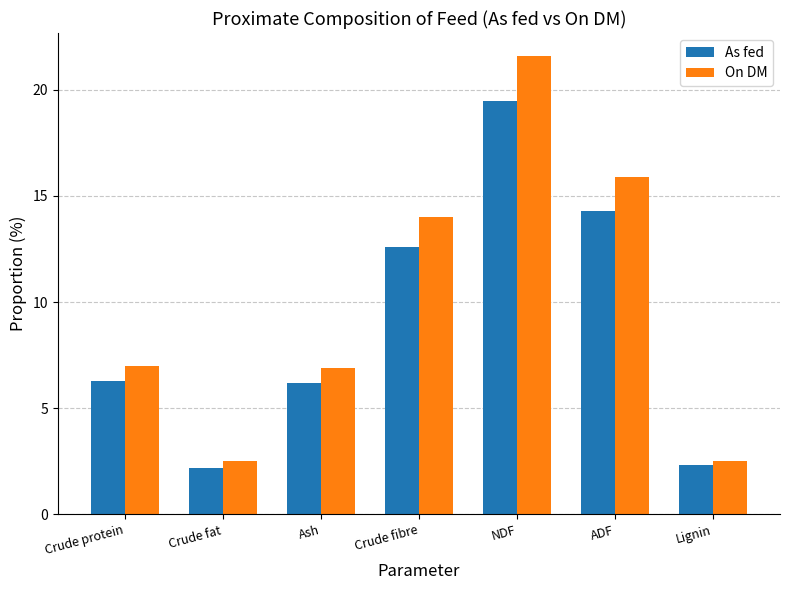

Does the chart contain stacked bars?

No